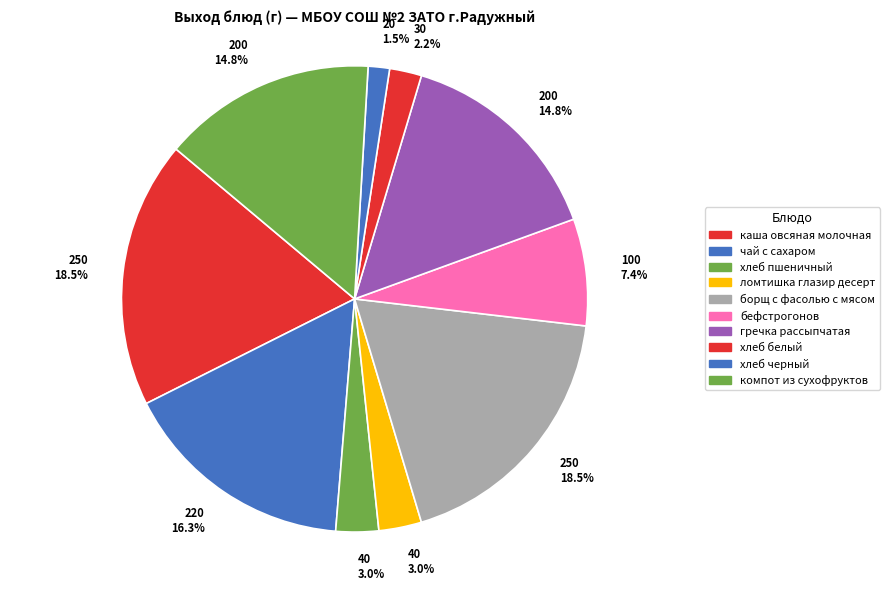

Count the number of slices in the pie.

10